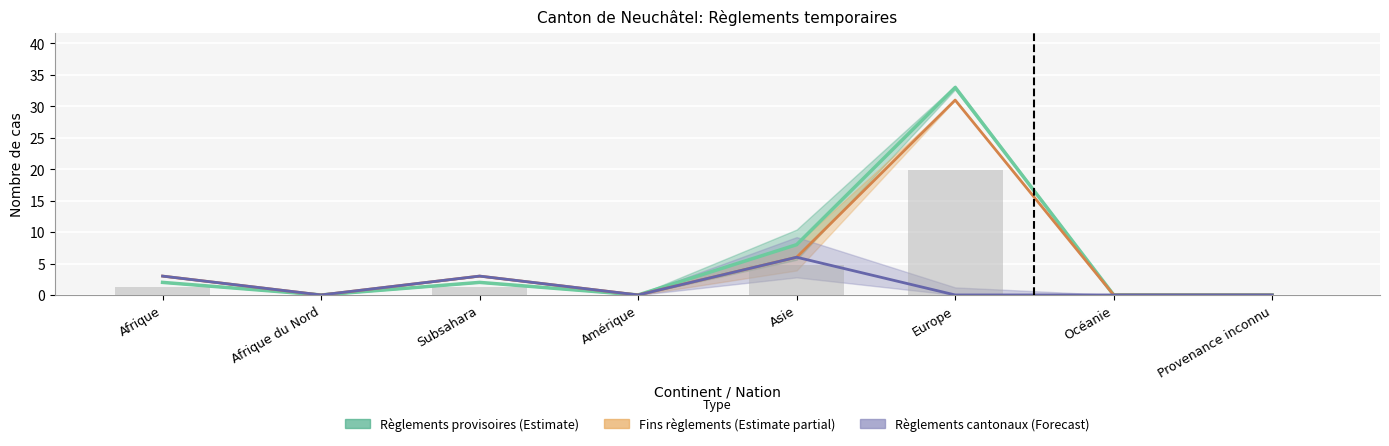

The value of Admissions provisoires éteintes at Asie is 8. True or false?

False